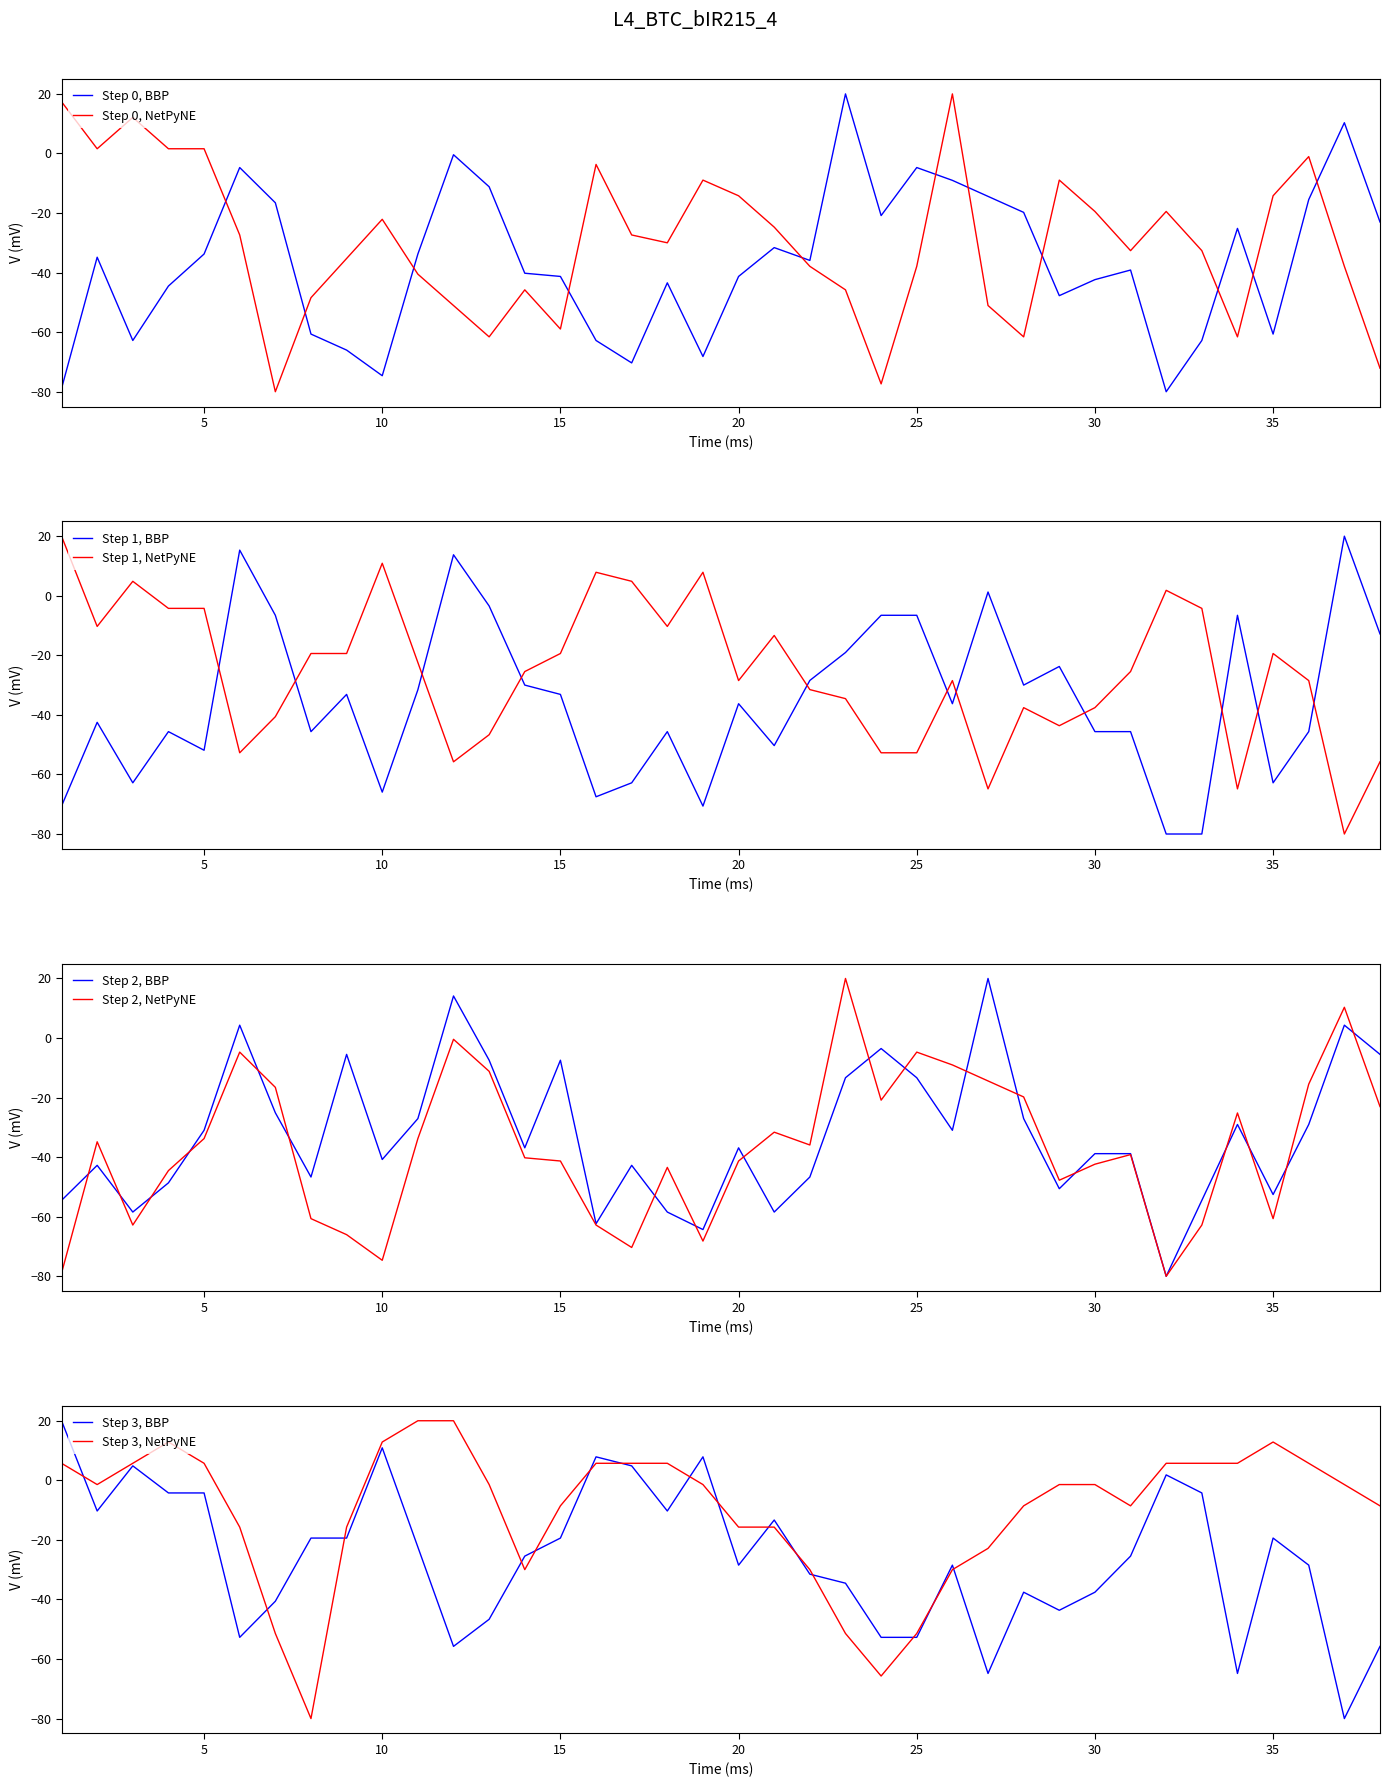

Where is the first local maximum for Rain?

3